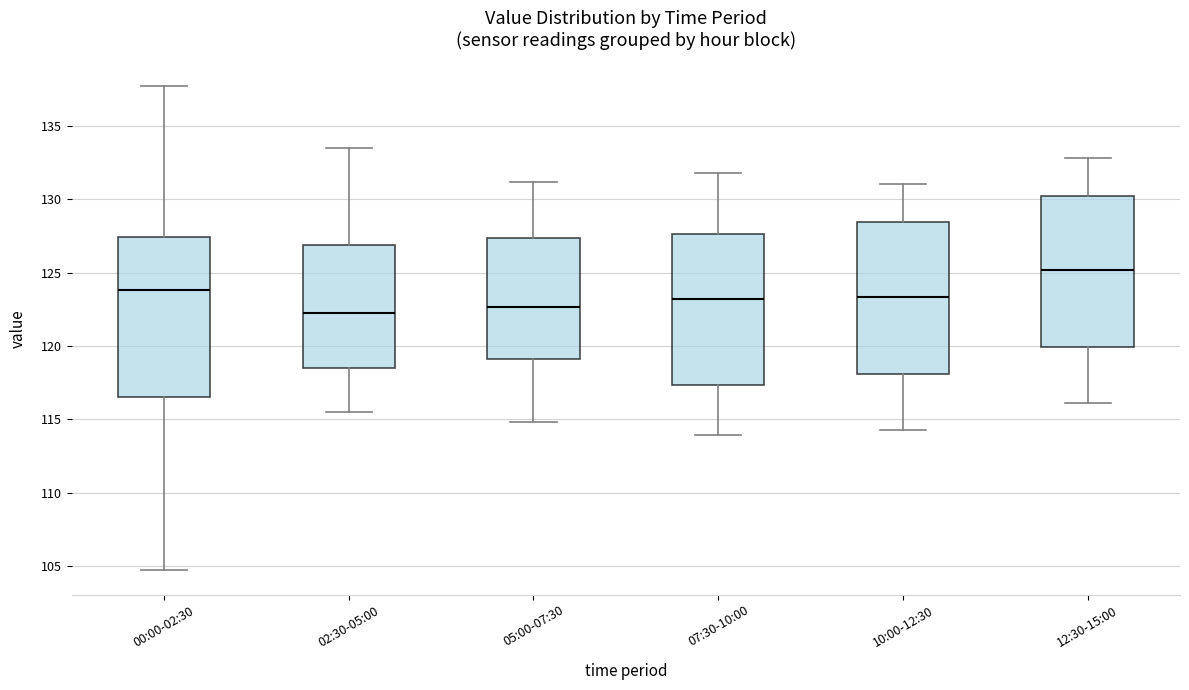

Reading left to right, transcribe this box plot: for each box, give where its median line is, the range the box spans, and where its two whiskers end, as read against the y-axis. The values are not printed on the chart, so give them approximately, as read against the axis.

00:00-02:30: median 124.0, box 116.5 to 127.5, whiskers 104.5 to 137.5
02:30-05:00: median 122.5, box 118.5 to 127.0, whiskers 115.5 to 133.5
05:00-07:30: median 122.5, box 119.0 to 127.5, whiskers 115.0 to 131.0
07:30-10:00: median 123.0, box 117.5 to 127.5, whiskers 114.0 to 132.0
10:00-12:30: median 123.5, box 118.0 to 128.5, whiskers 114.5 to 131.0
12:30-15:00: median 125.0, box 120.0 to 130.5, whiskers 116.0 to 133.0